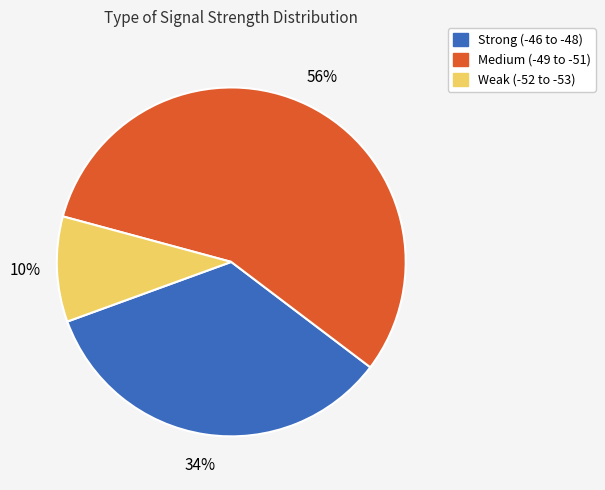

To the nearest percent, what is the difference between the largest and smallest slice percentages?

46%